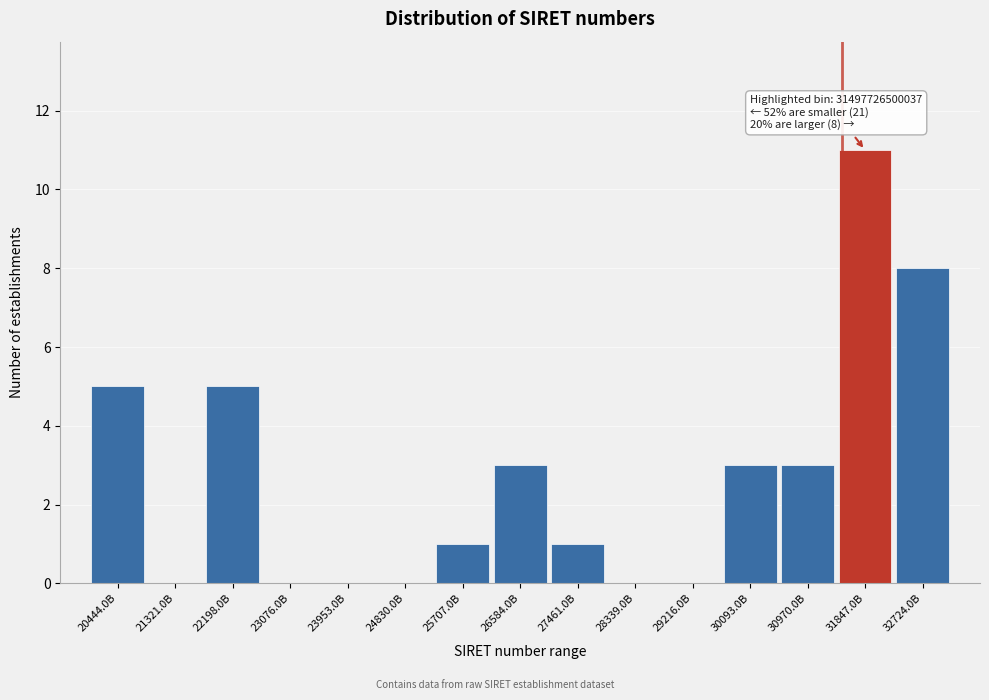

Reading right to left, list all the values displayed in this chart.

32724.0B=8	31847.0B=11	30970.0B=3	30093.0B=3	29216.0B=0	28339.0B=0	27461.0B=1	26584.0B=3	25707.0B=1	24830.0B=0	23953.0B=0	23076.0B=0	22198.0B=5	21321.0B=0	20444.0B=5